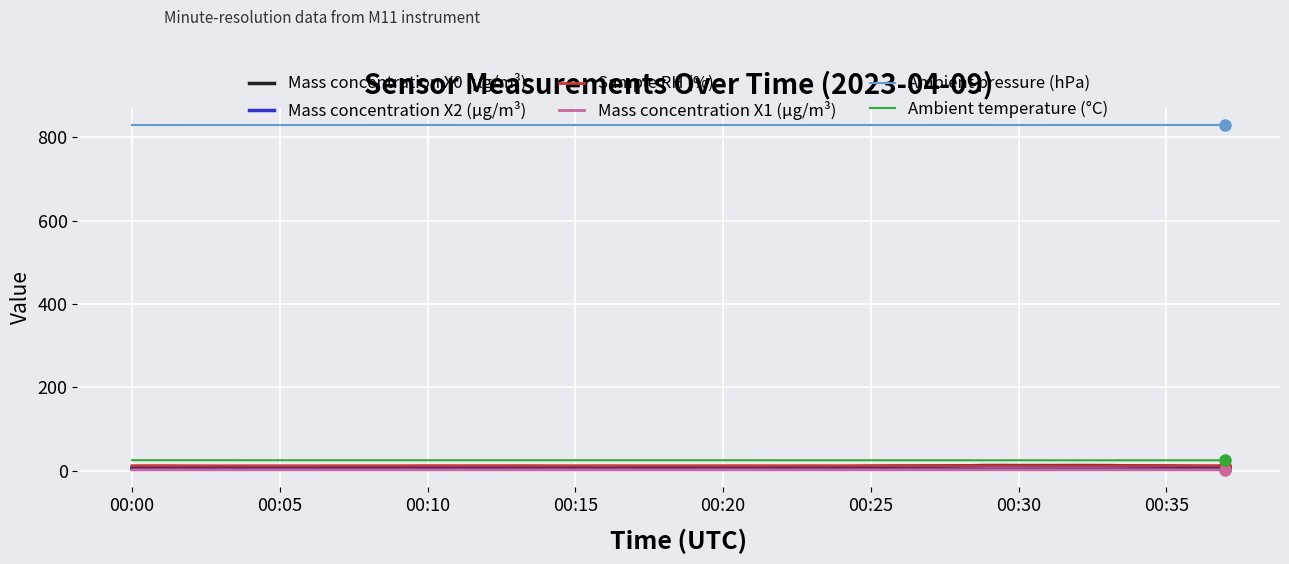

At how many categories does at least one series exceed 167?

38